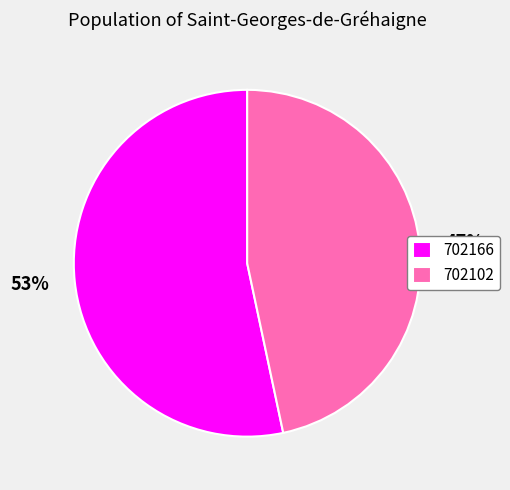

Which has a higher value, 702166 or 702102?

702166